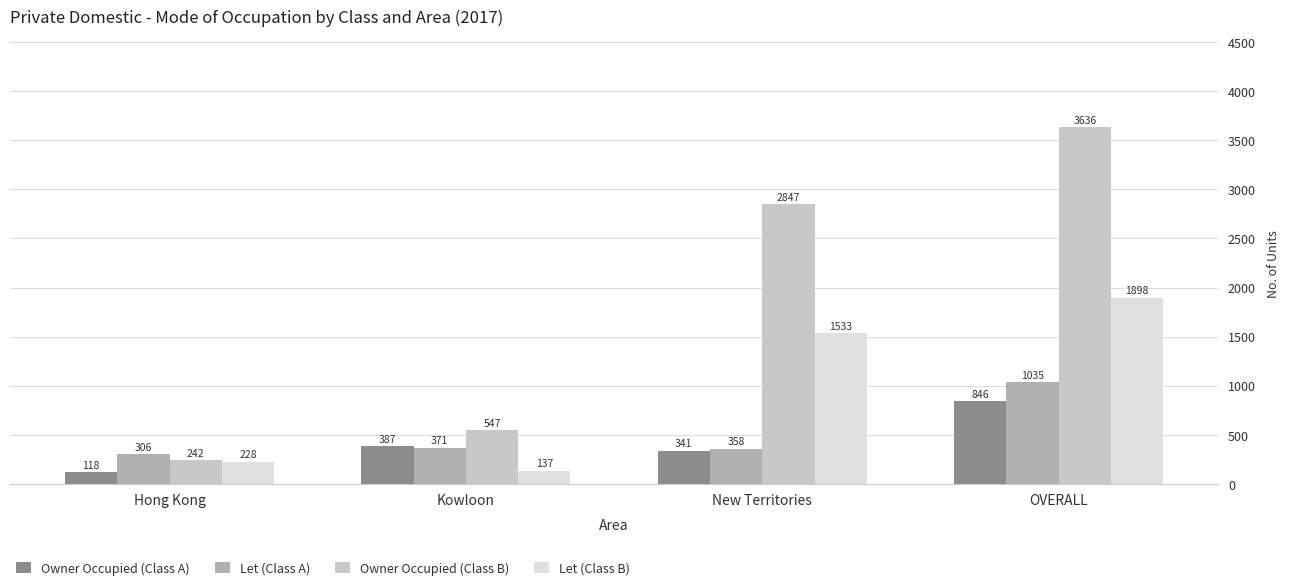

What is the label of the 3rd bar from the left?

New Territories